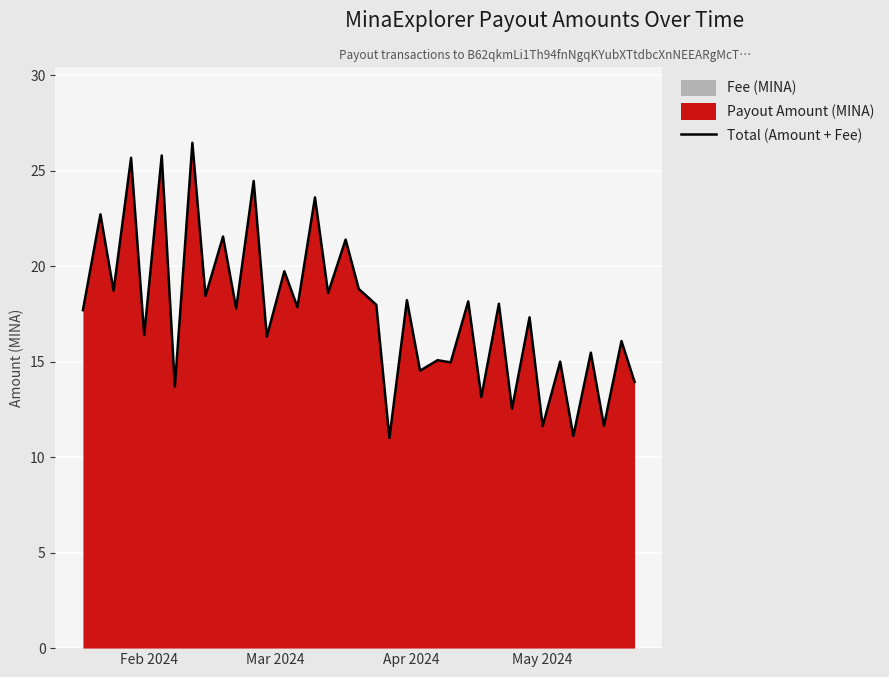

What is the highest value of the Total (Amount + Fee) series?

26.5